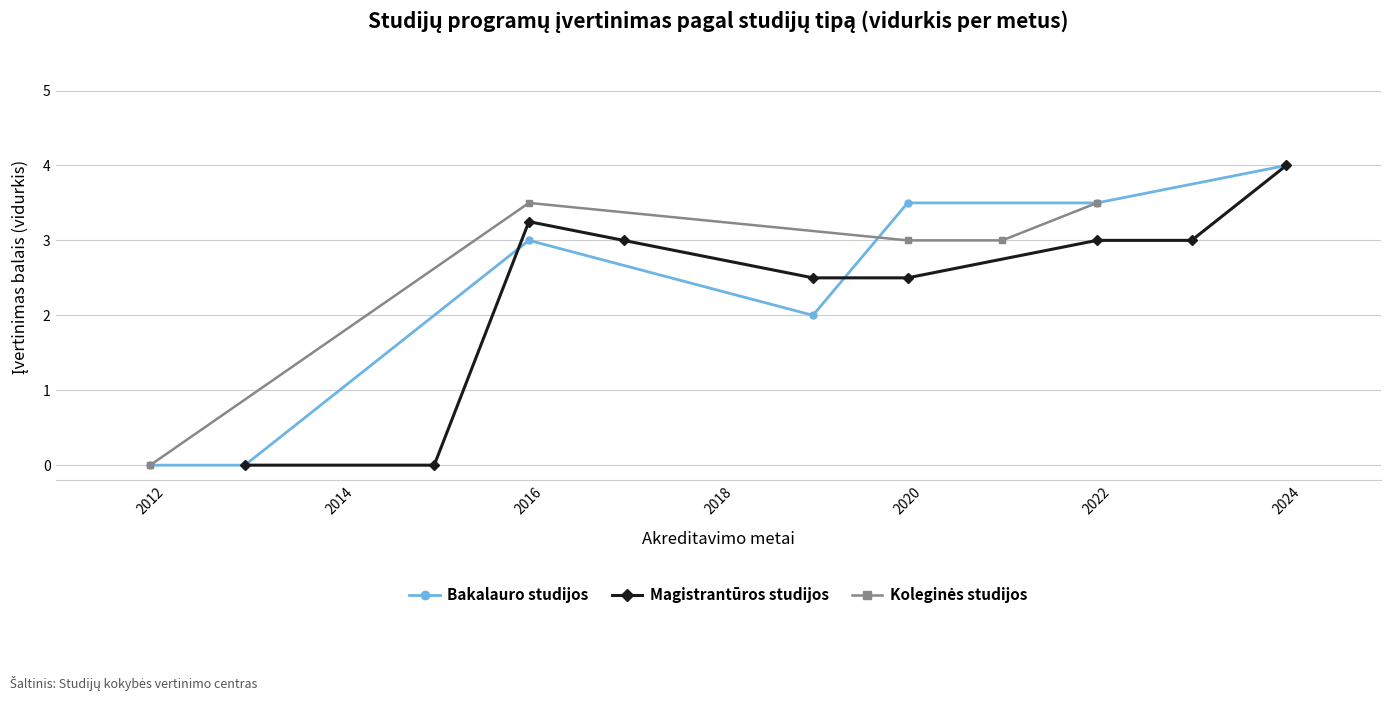

True or false: Bakalauro studijos has more than 0 interior local peaks.

True